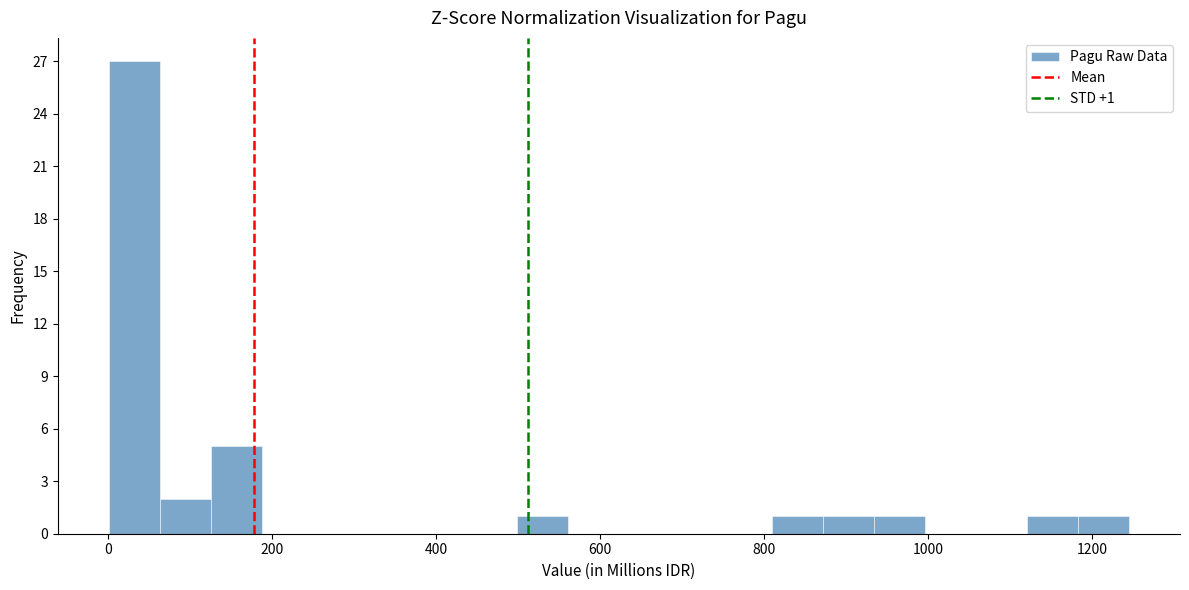

Around what value on the x-axis is the tallest bar? Give the approximate position of its centre, as read against the axis.

40